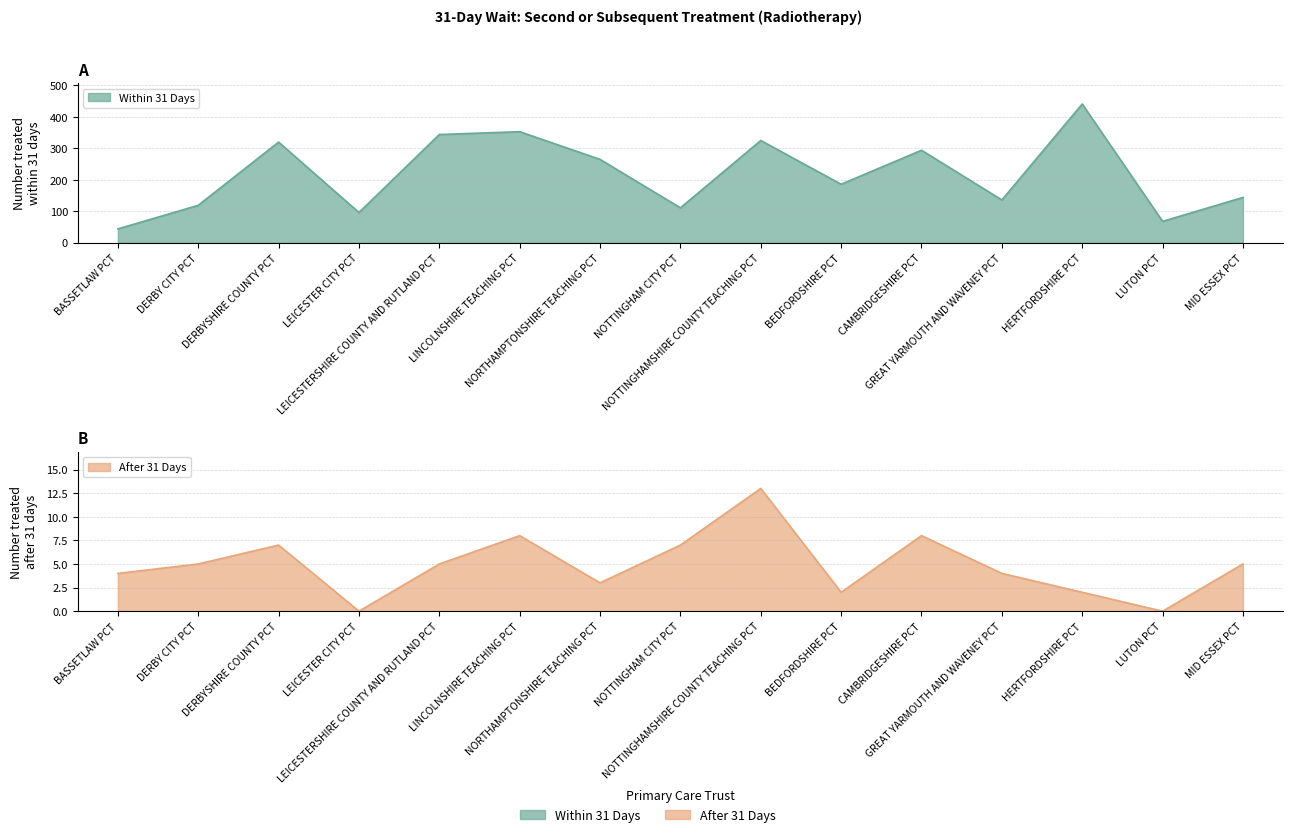

True or false: Within 31 Days and After 31 Days intersect in this chart.

False